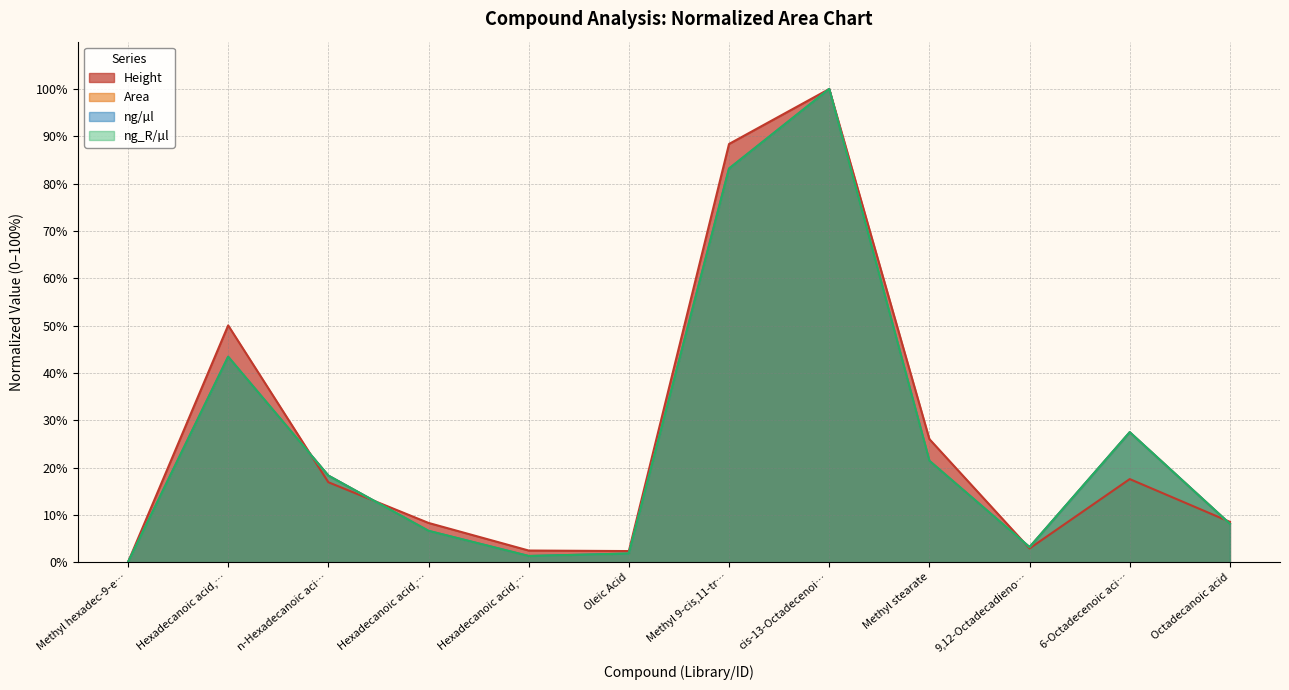

True or false: ng/µl has more than 1 interior local peaks.

True